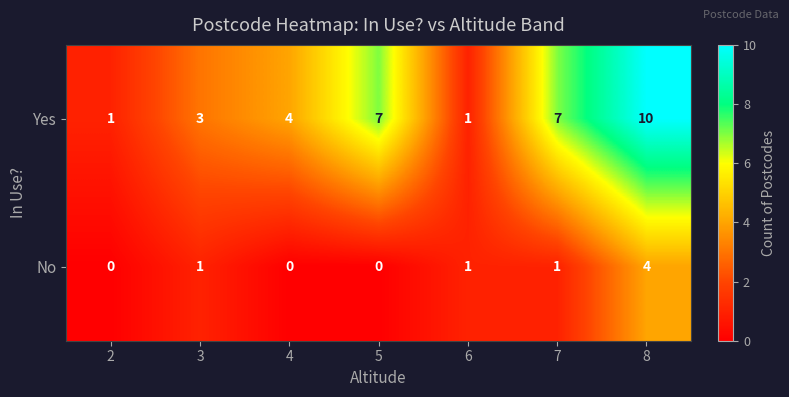

Reading left to right, extract all data points from this chart.

Yes: 1	3	4	7	1	7	10
No: 0	1	0	0	1	1	4